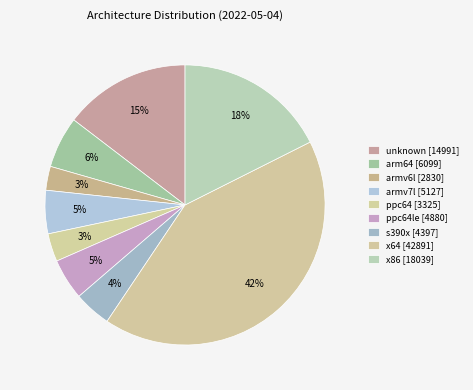

How many segments does this pie chart have?

9